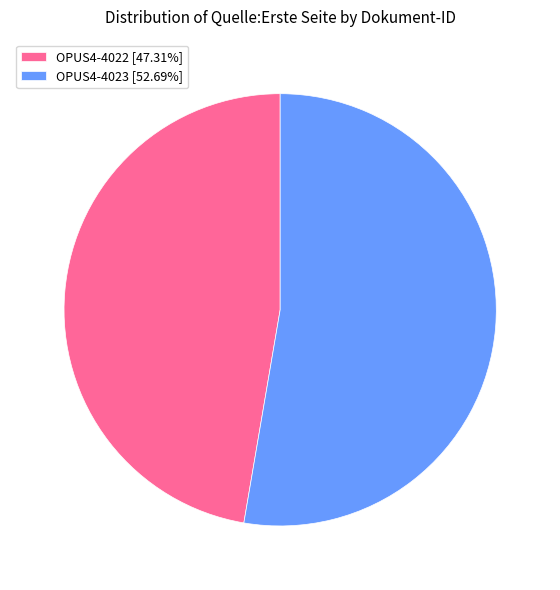

Combined, do OPUS4-4022 [47.31%] and OPUS4-4023 [52.69%] account for over 50%?

Yes